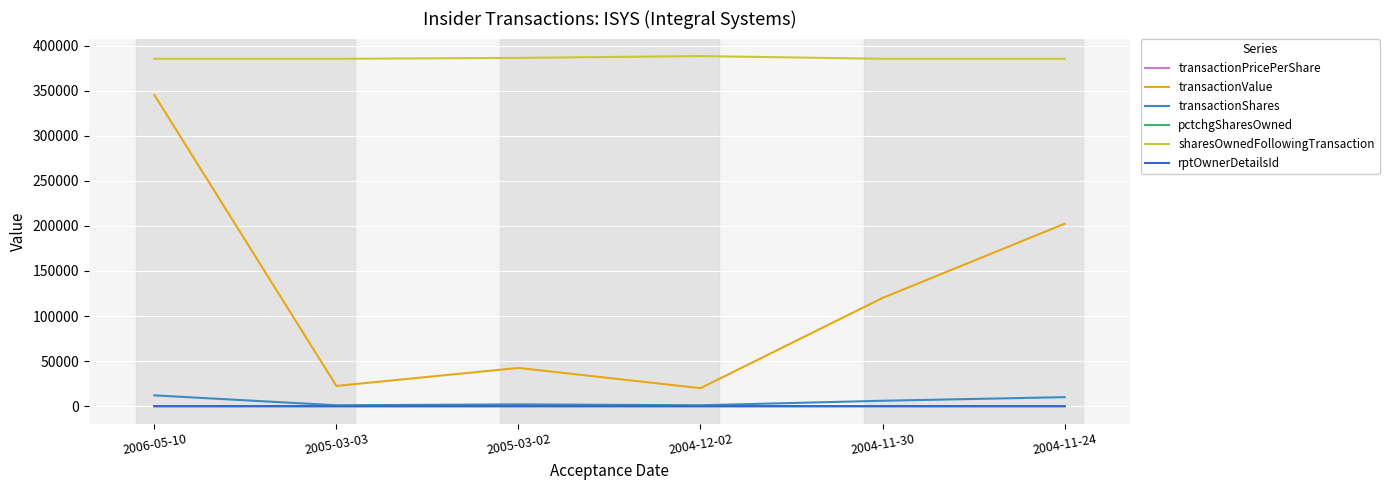

Is this an area chart (filled region under the line)?

No